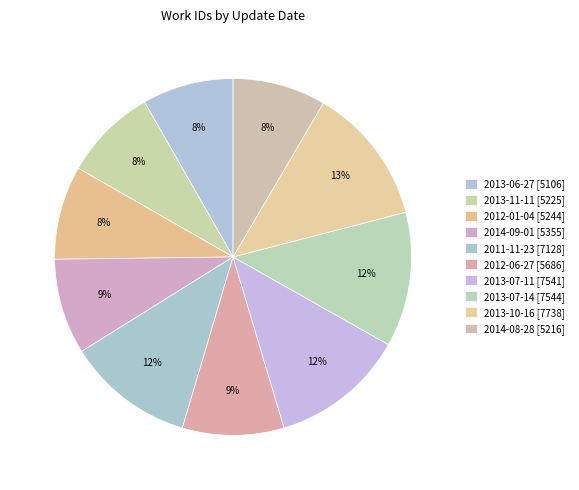

Rank the categories by value from highest to lowest.

2013-10-16, 2013-07-14, 2013-07-11, 2011-11-23, 2012-06-27, 2014-09-01, 2012-01-04, 2013-11-11, 2014-08-28, 2013-06-27